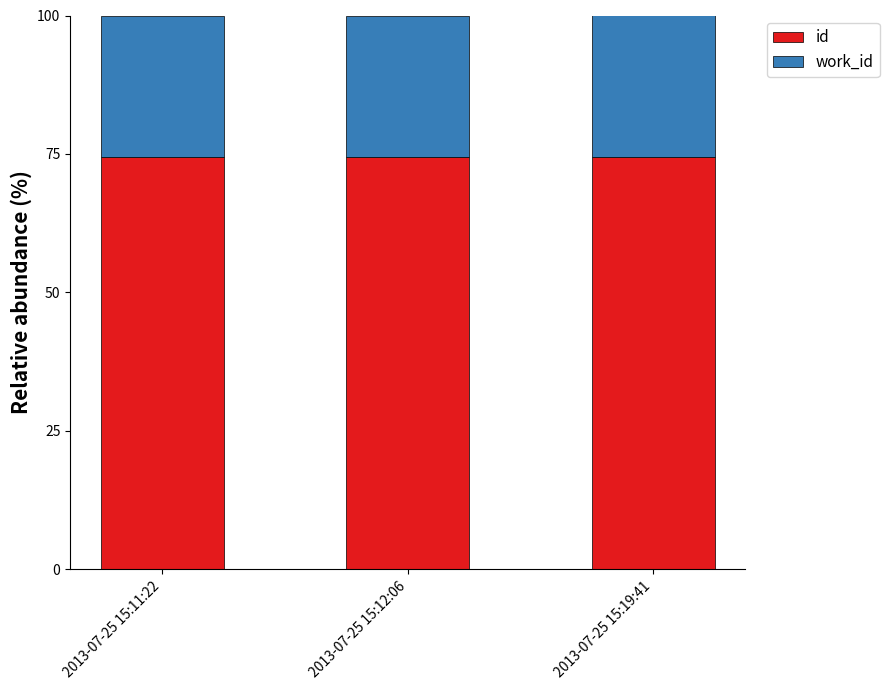

What is the sum of the id values at 2013-07-25 15:19:41 and 2013-07-25 15:12:06?

148.9